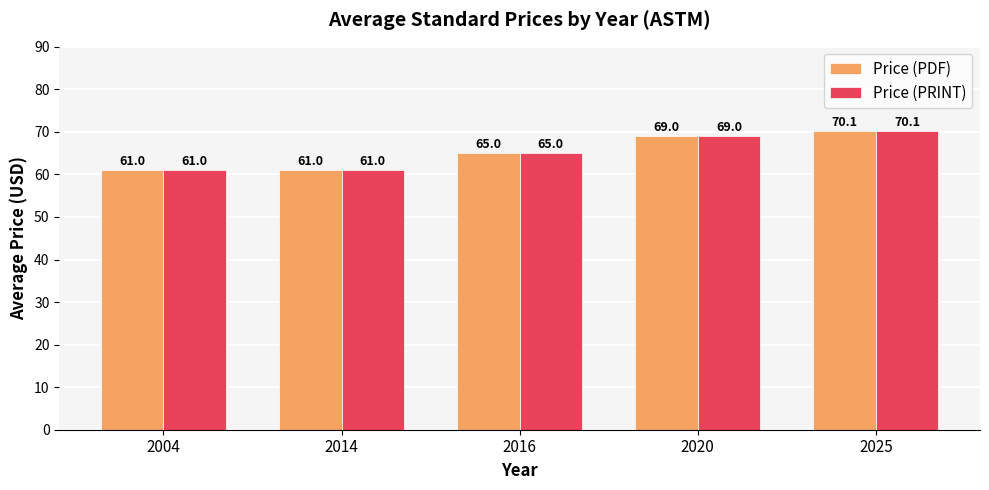

What is the maximum value shown in the chart?

70.1